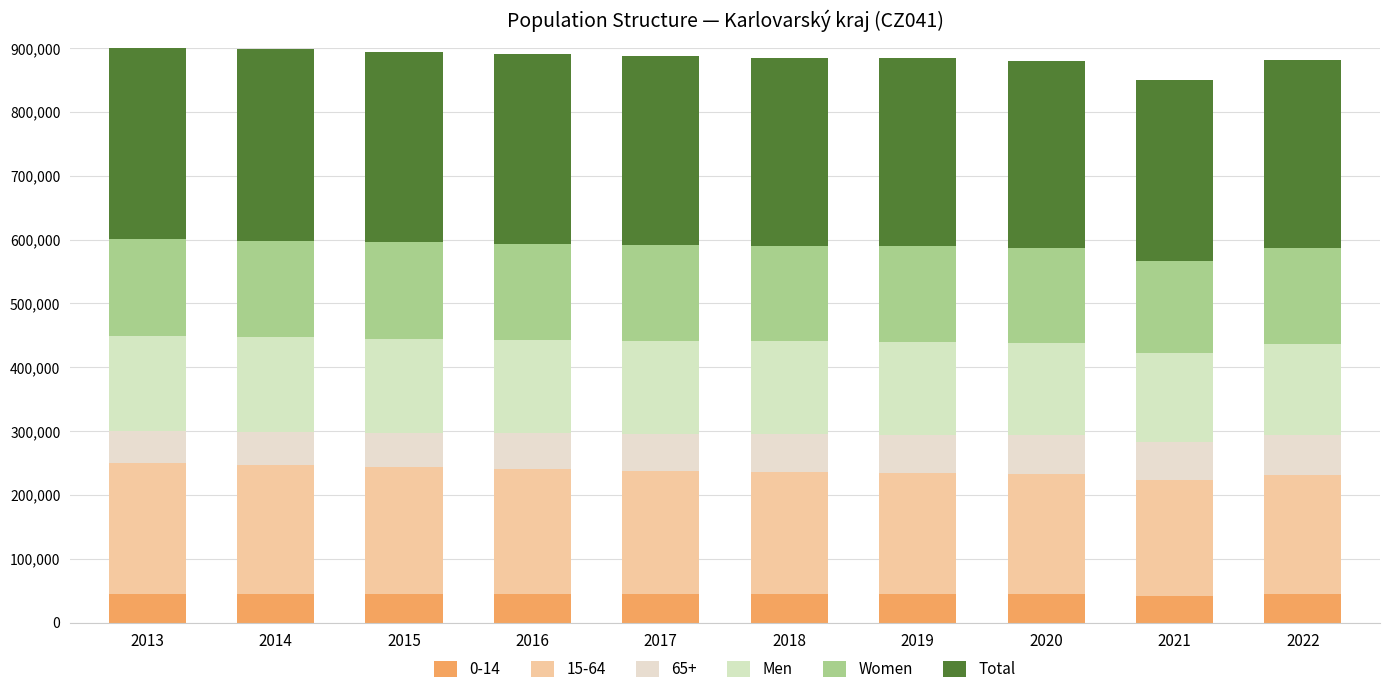

At which label is Men closest to 143990?

2022